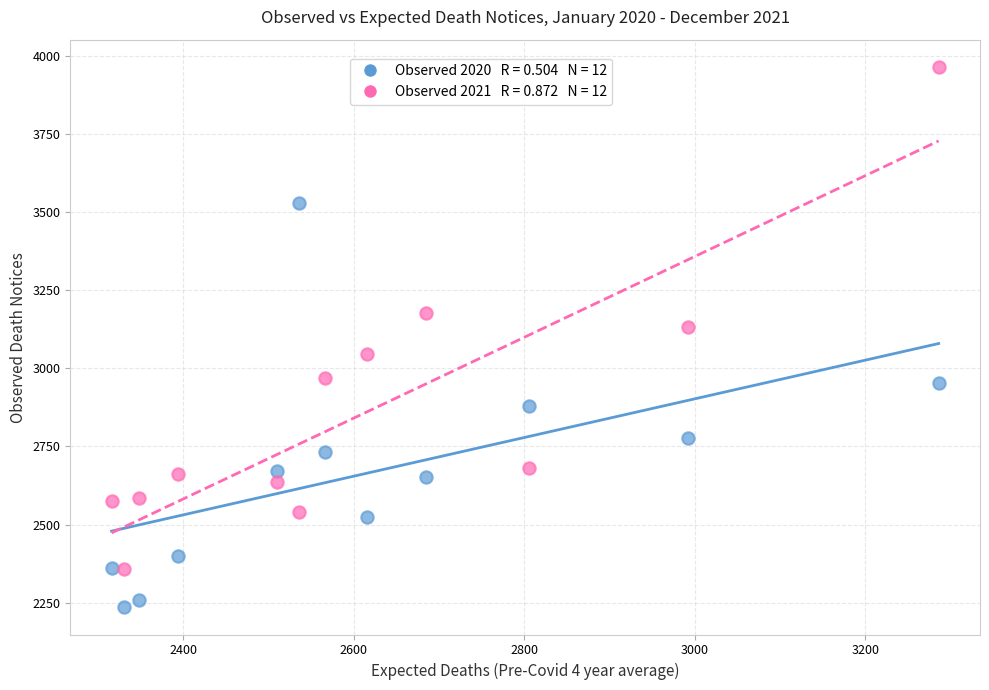

Across all data points, what is the range of X values (max minus min)?

970